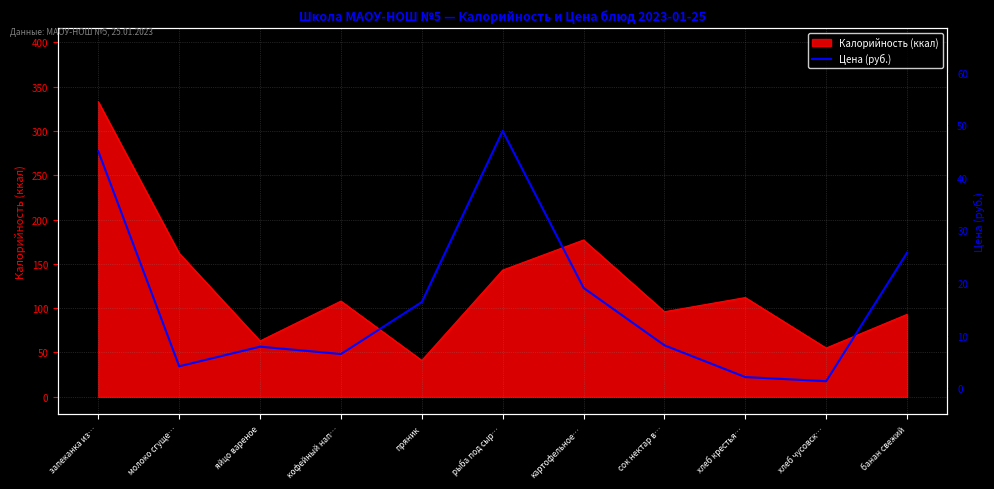

The Калорийность (ккал) series shows 333 at запеканка из…. True or false?

True